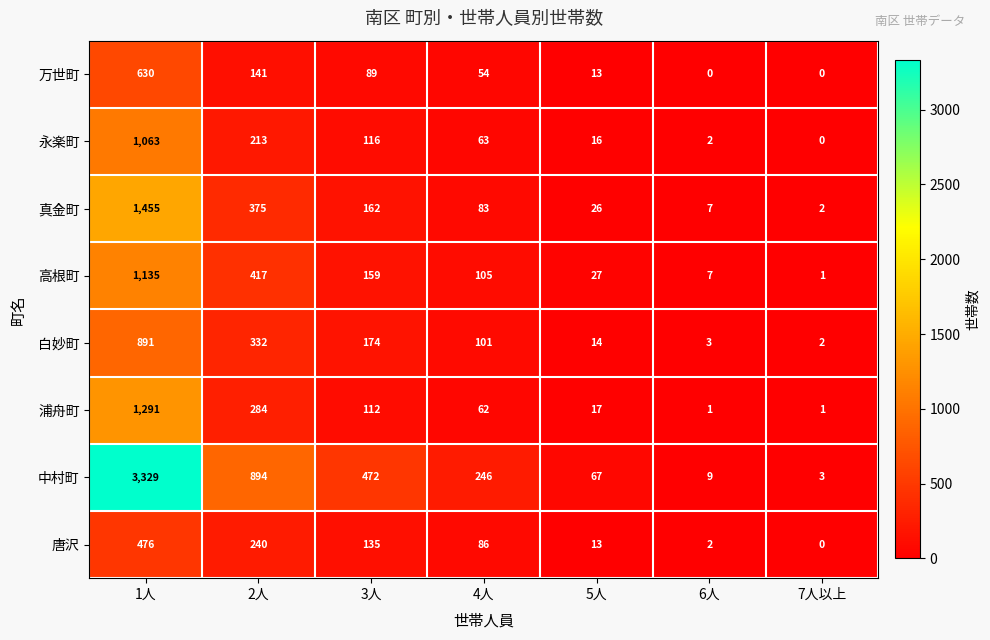

What is the average value of the 白妙町 series?

217